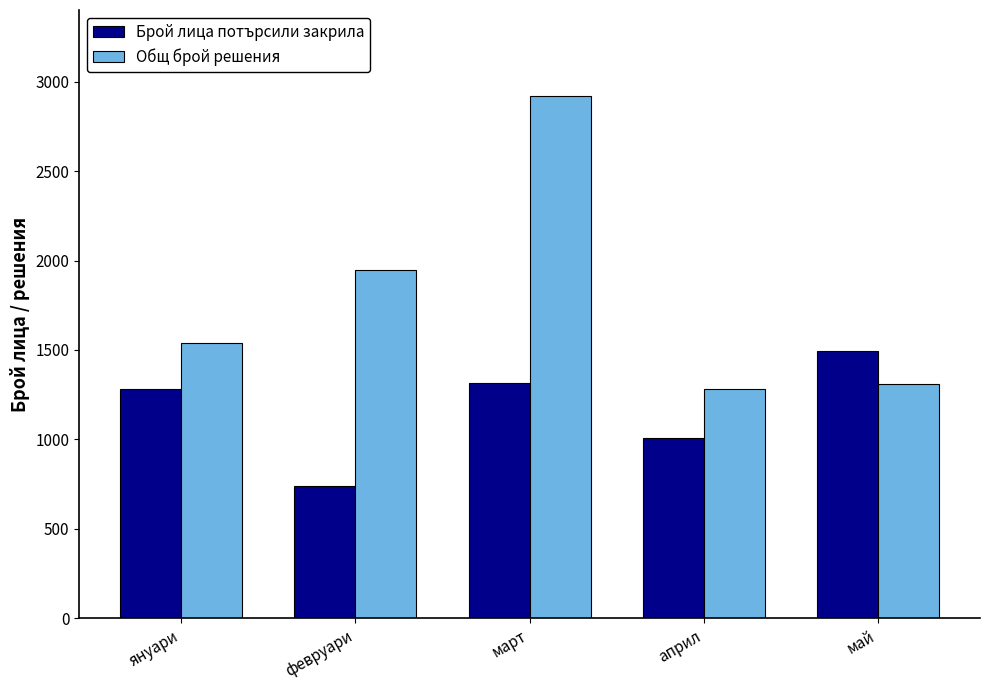

What is the total value across all series at март?

4232